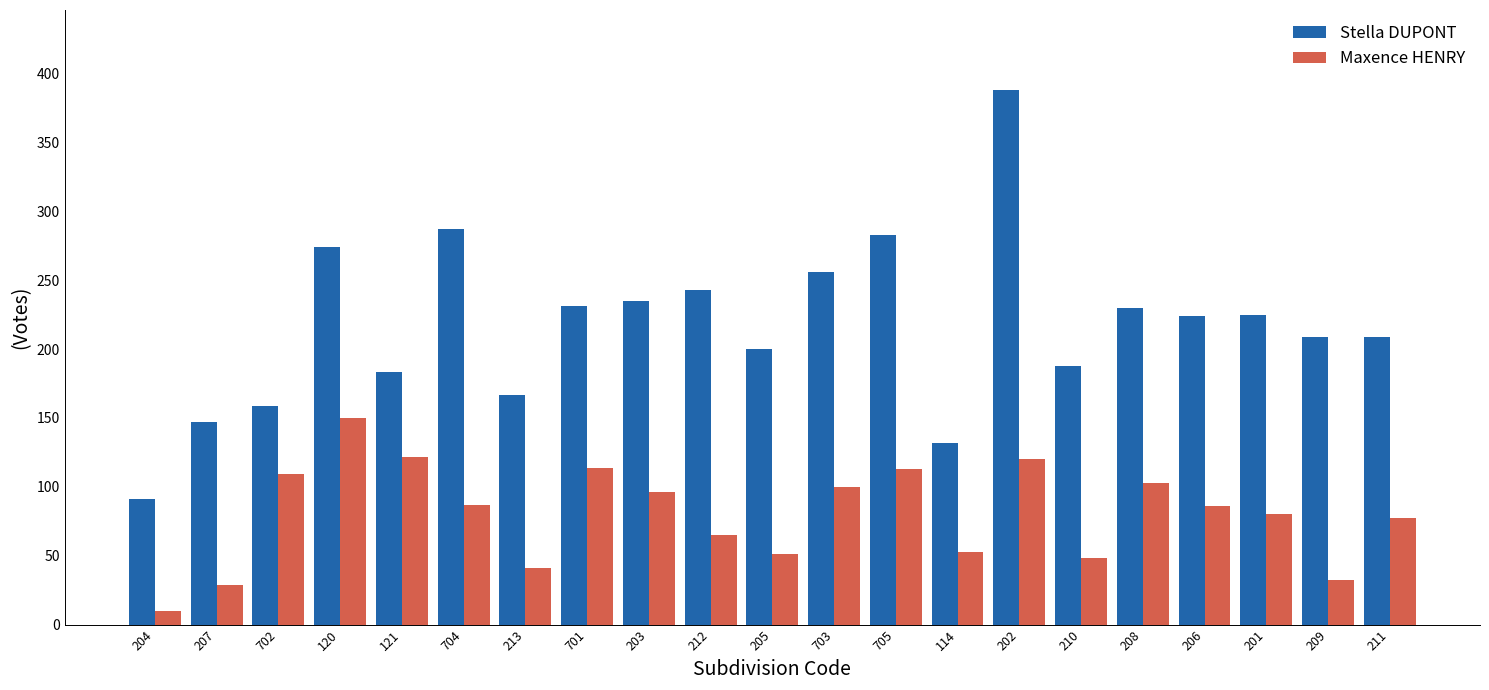

Rank the series by their average value, from highest to lowest.

Stella DUPONT, Maxence HENRY